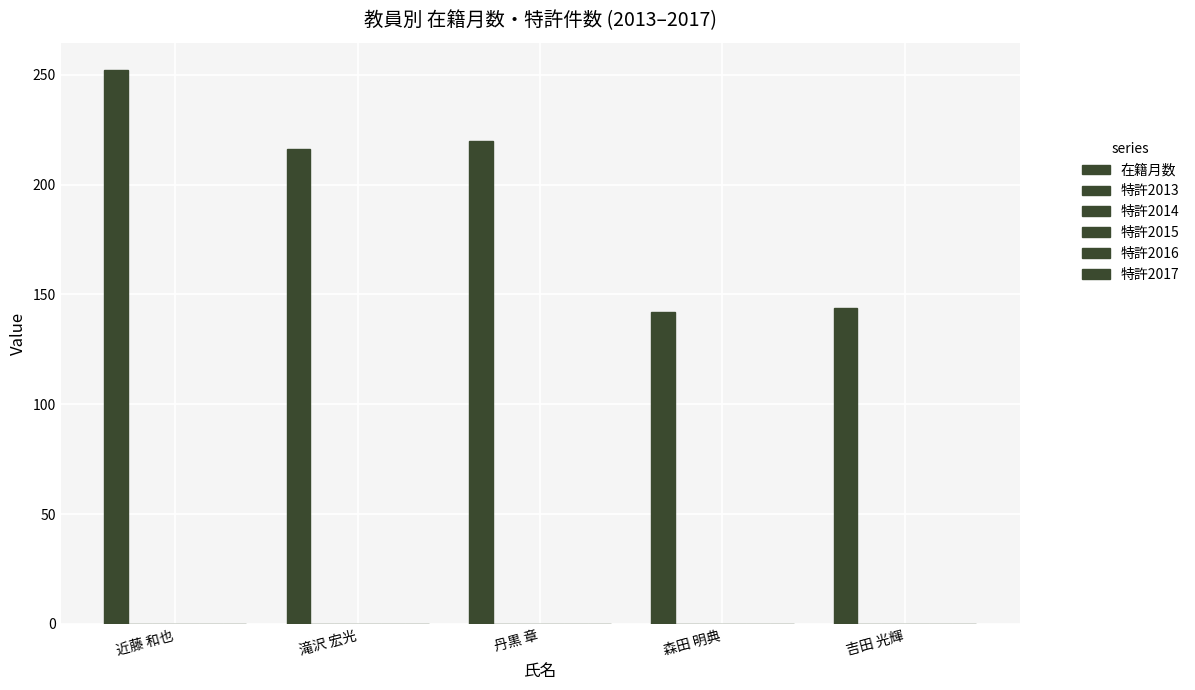

What is the label of the 5th bar from the right?

近藤 和也